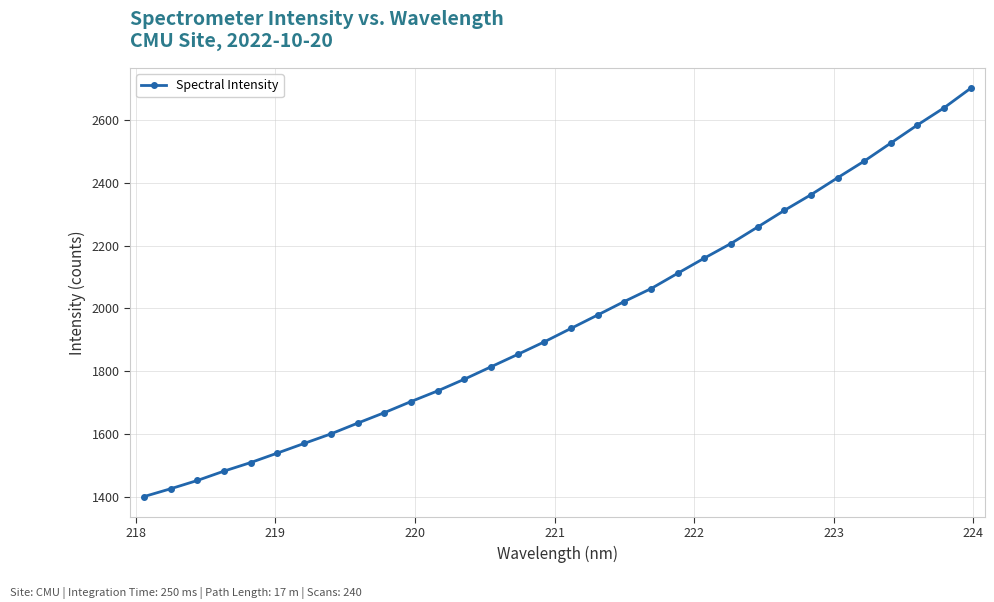

What is the greatest value displayed?

2701.4